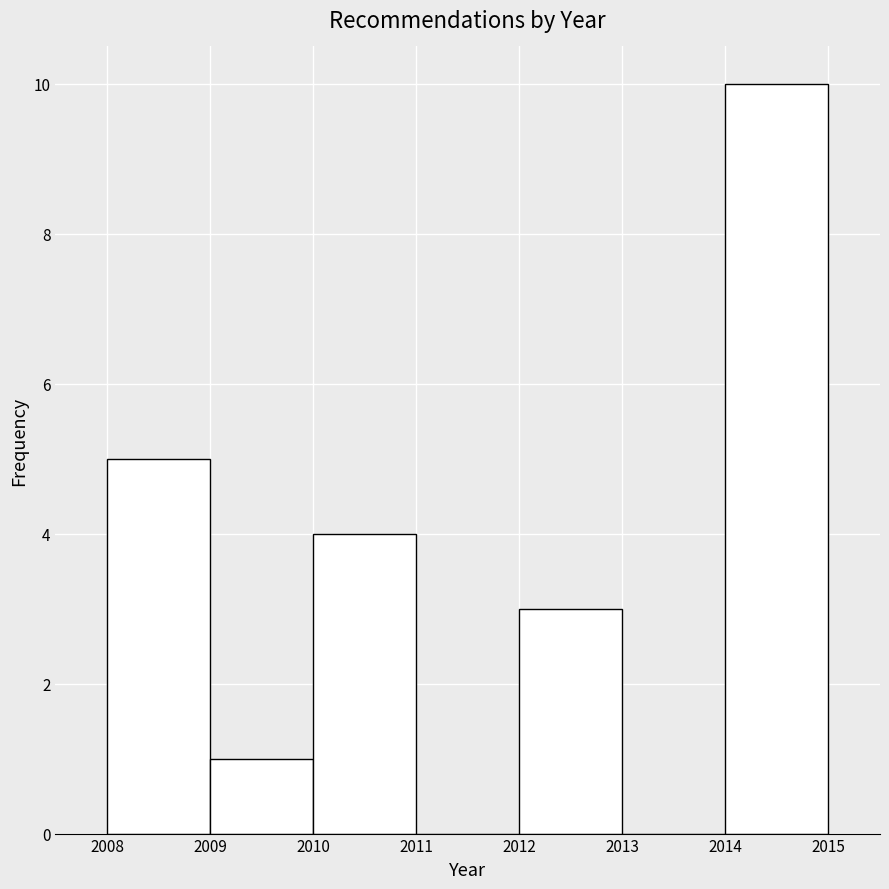

Which range on the x-axis has the tallest bar?

2014 to 2015